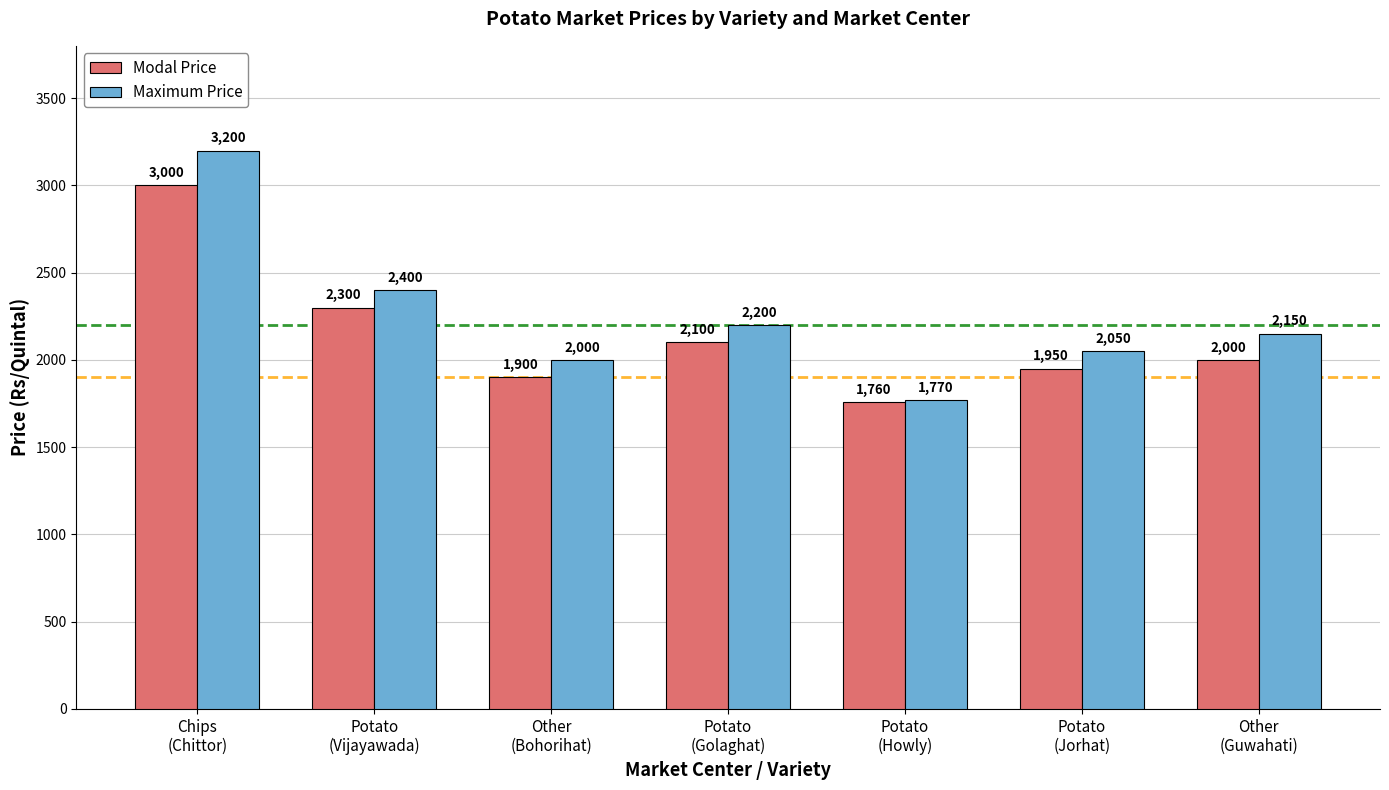

The Modal Price series shows 2339 at Potato
(Howly). True or false?

False